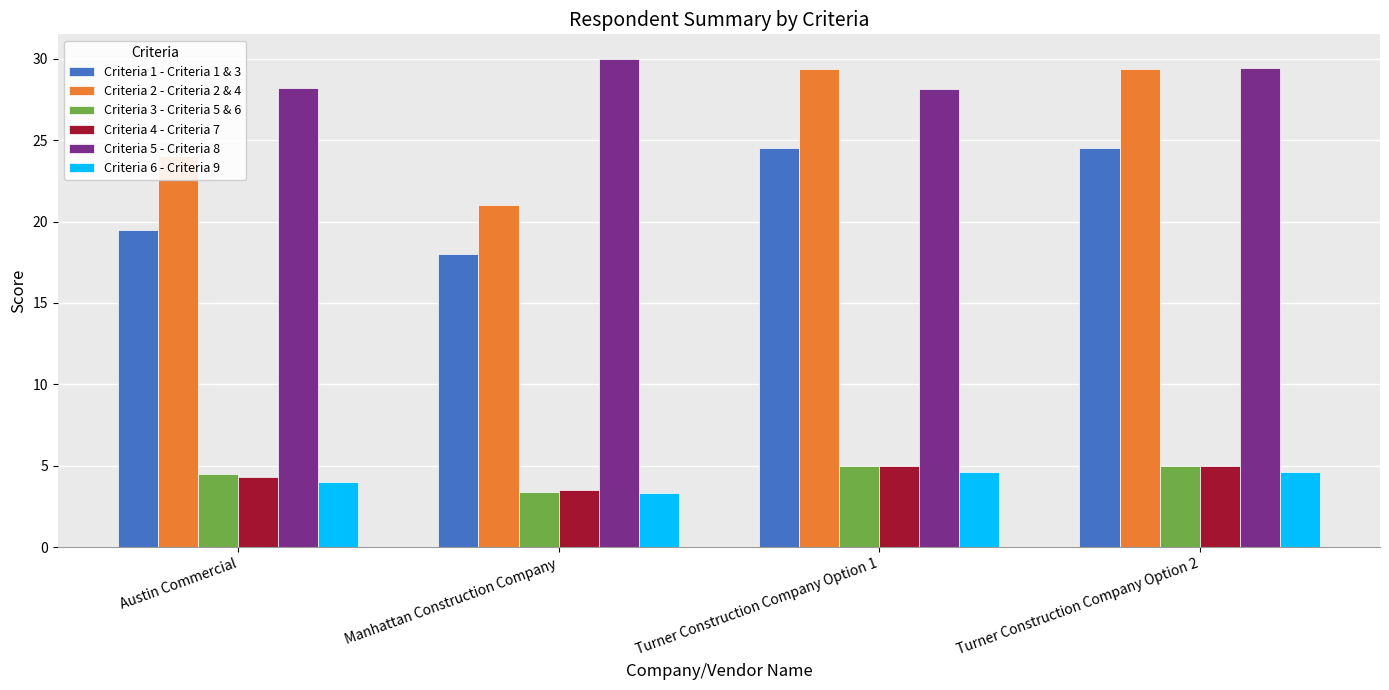

What is the maximum value for Criteria 3 - Criteria 5 & 6?

5.0